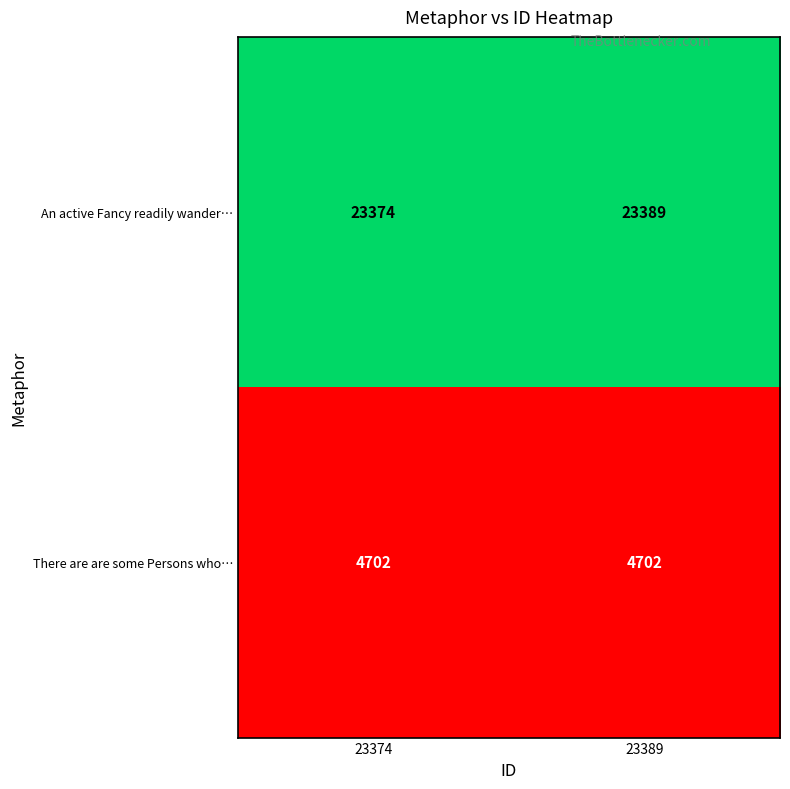

What is the smallest value displayed?

4702